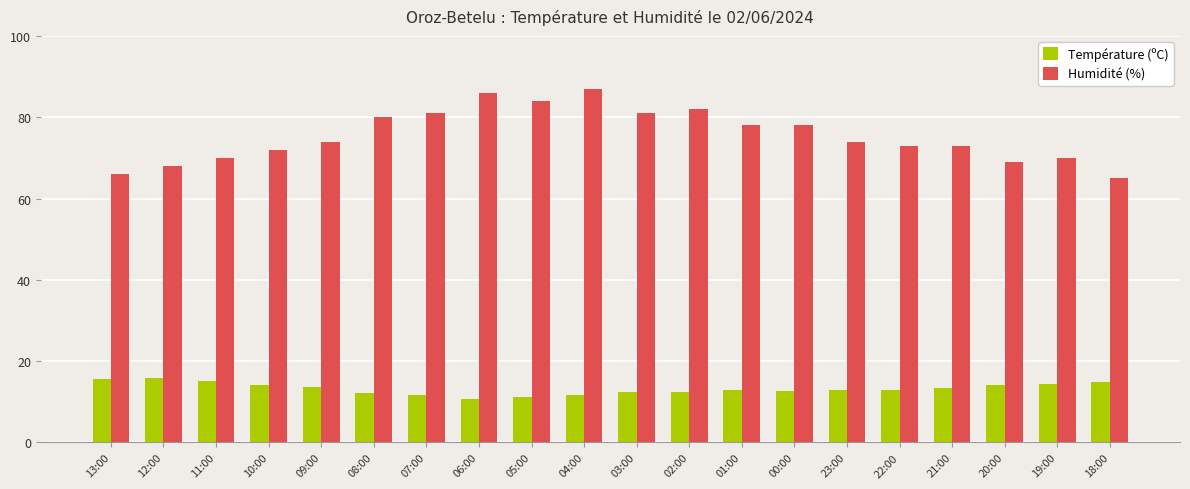

Which series has the widest spread of values?

Humidité (%)